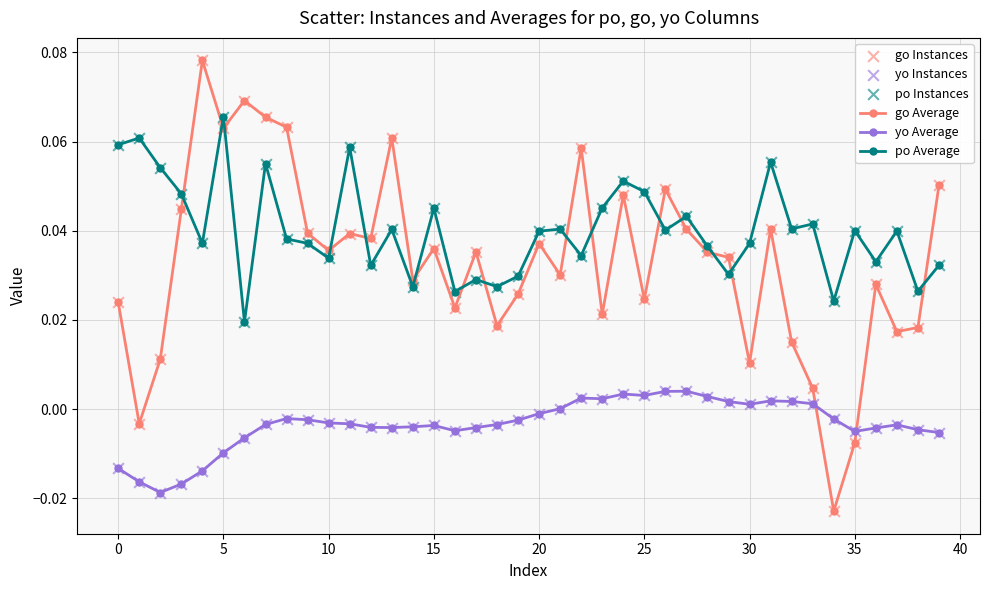

Which series has the largest range (max minus min)?

go Average